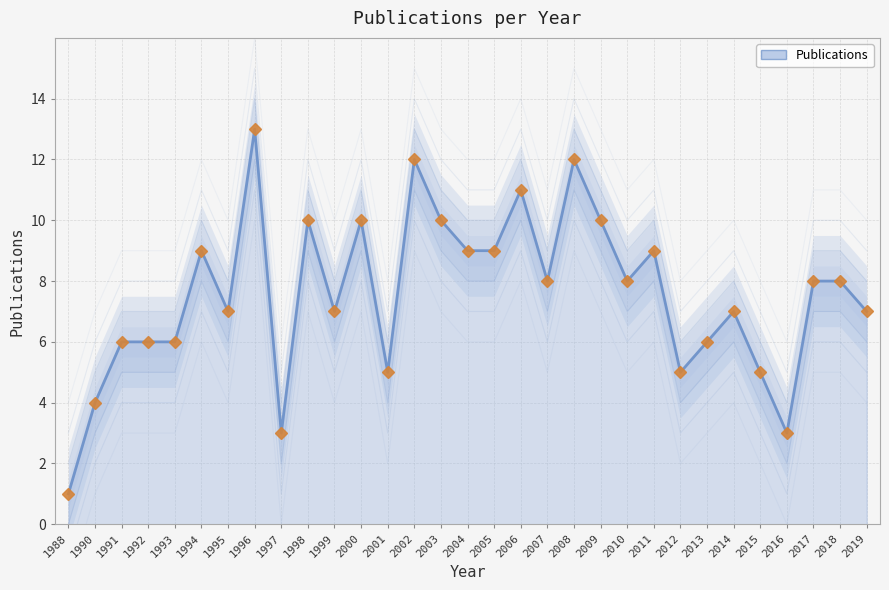

What is the approximate value at 2002?

12